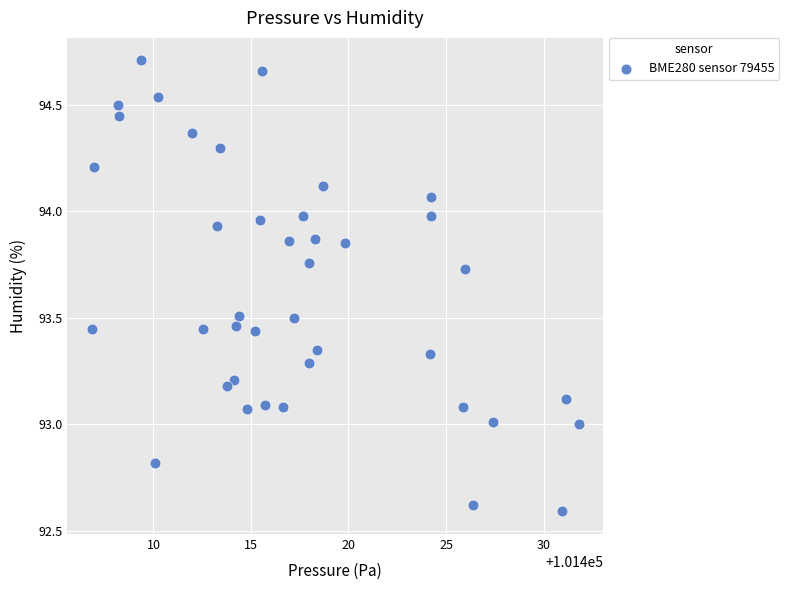

What is the range of Y values (max minus min)?

2.1